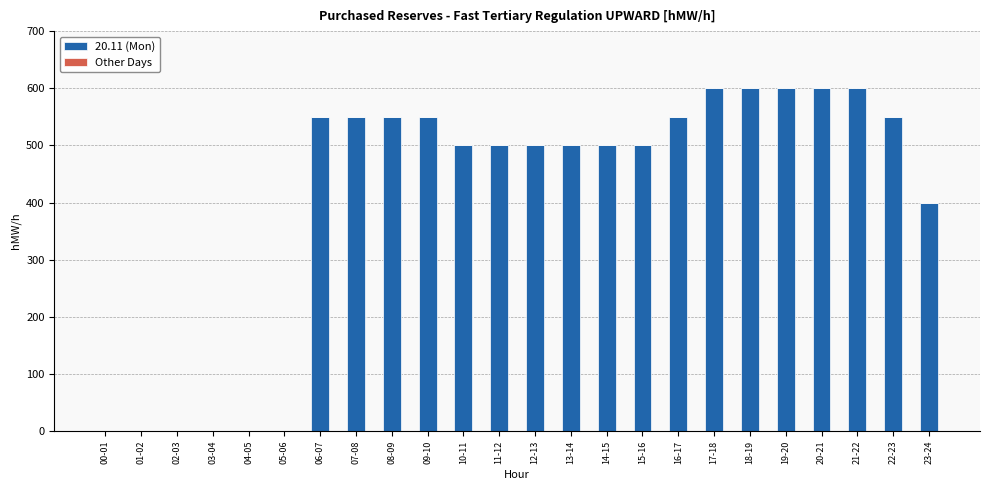

What is the ratio of the value at 09-10 to the value at 13-14?

1.1